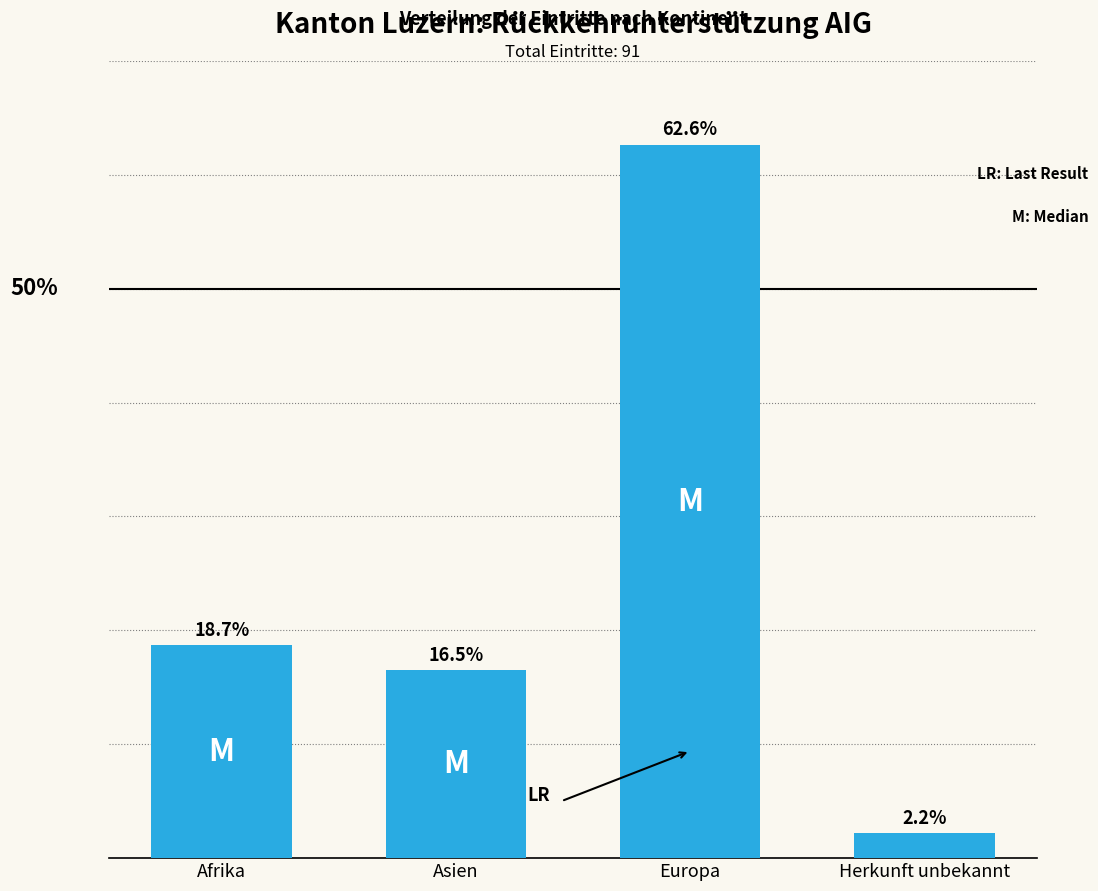

Which label corresponds to the largest value in the chart?

Europa